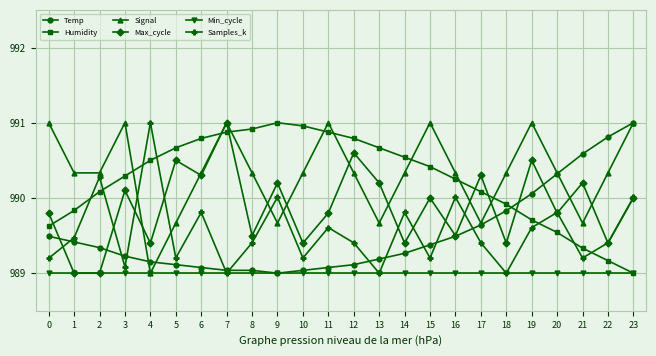

What is the lowest value of the Signal series?

989.0